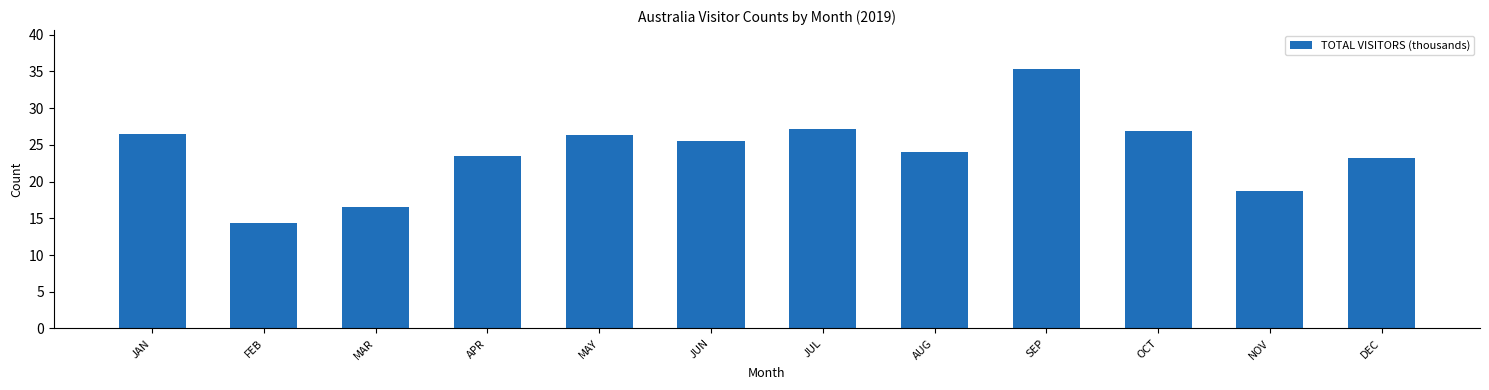

What is the label of the 3rd bar from the right?

OCT